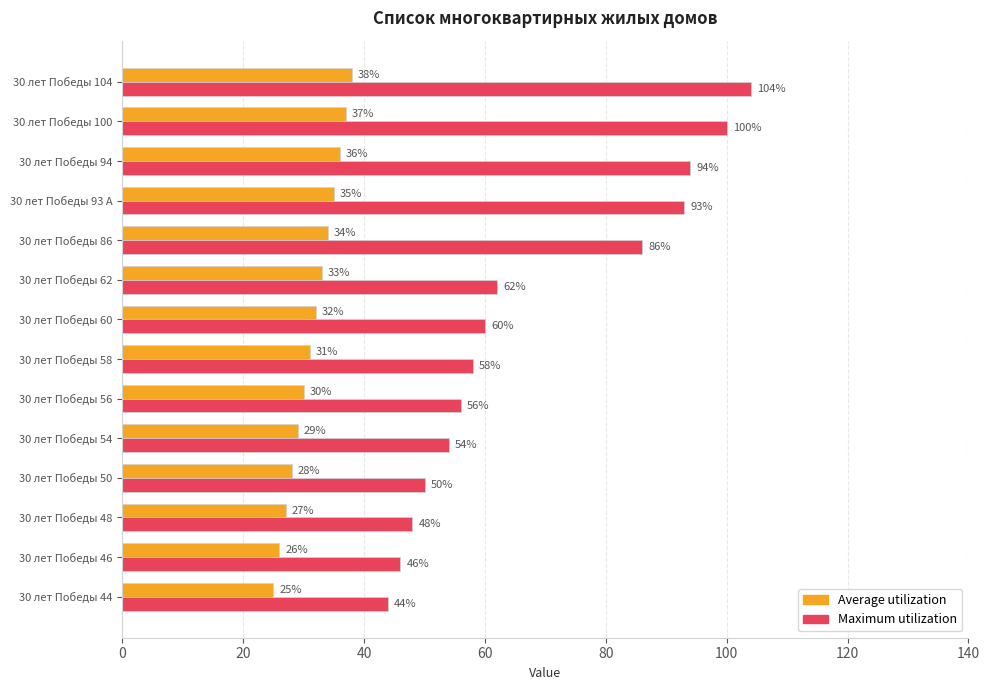

What is the maximum value for Maximum utilization?

104